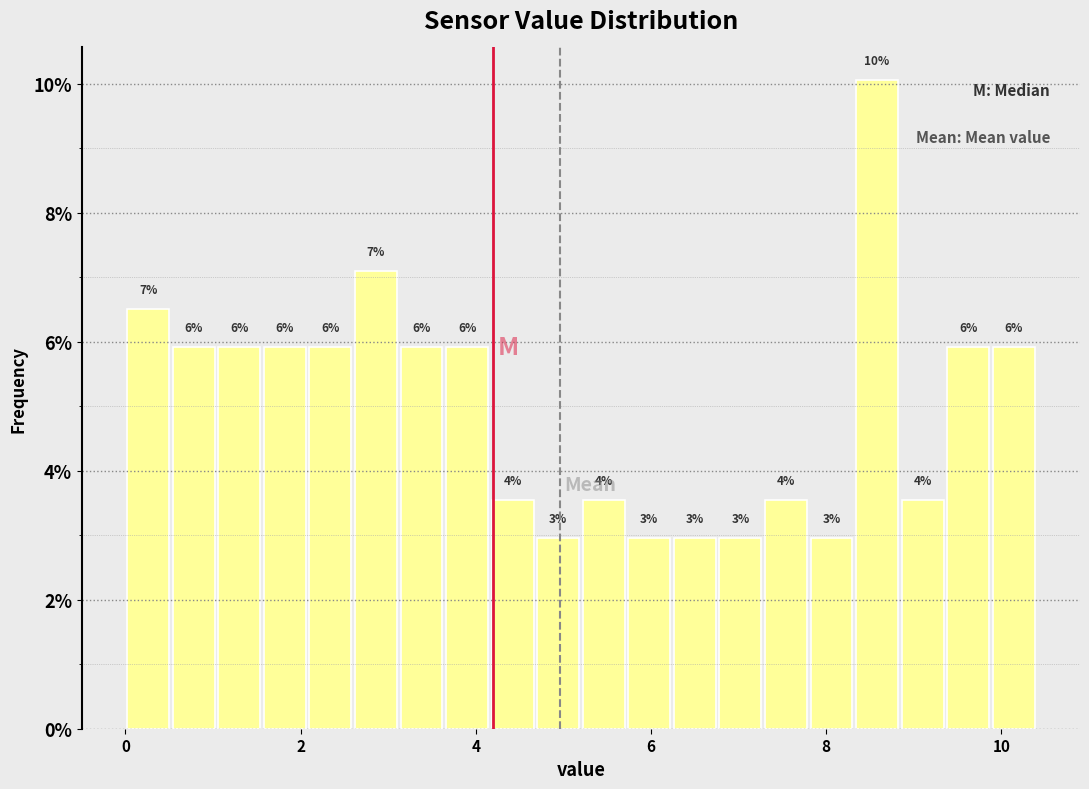

Read against the x-axis, roughly where is the centre of the tallest bar?

8.6